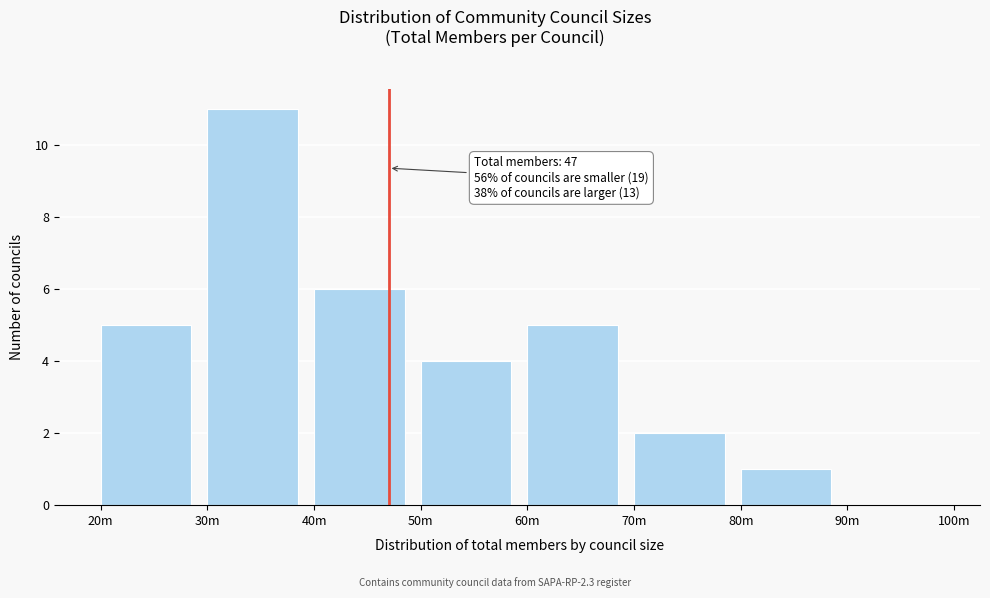

Reading left to right, list all the values displayed in this chart.

20m=5	30m=11	40m=6	50m=4	60m=5	70m=2	80m=1	90m=0